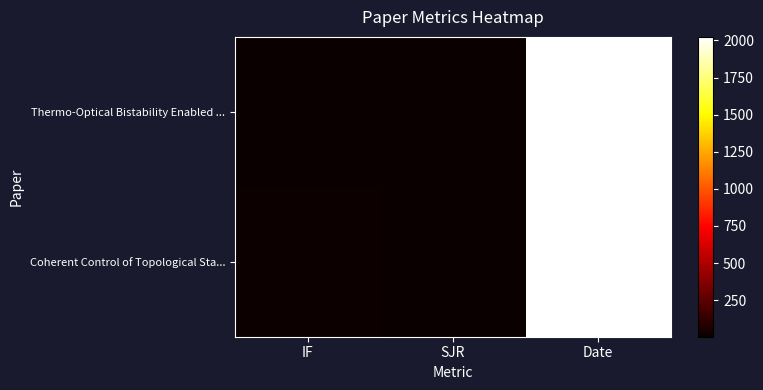

Reading left to right, transcribe all the data shown in this chart.

Thermo-Optical Bistability Enabled ...: IF=10.9	SJR=3.2	Date=2024.0
Coherent Control of Topological Sta...: IF=12.3	SJR=3.8	Date=2023.0